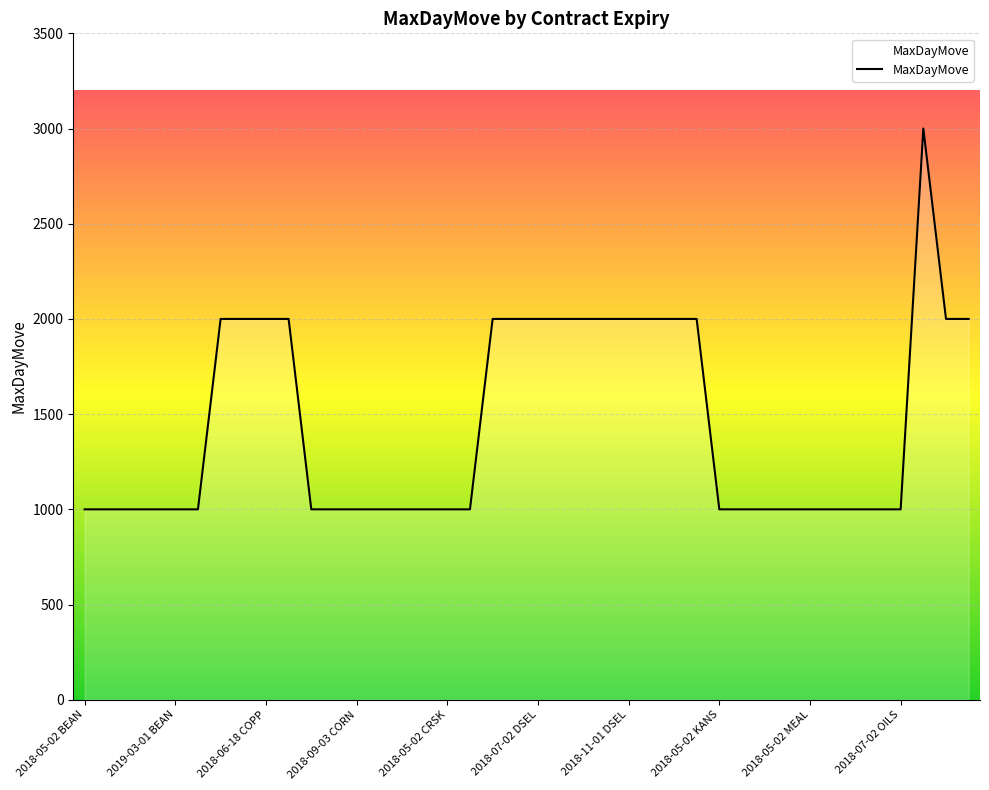

What is the smallest value displayed?

1000